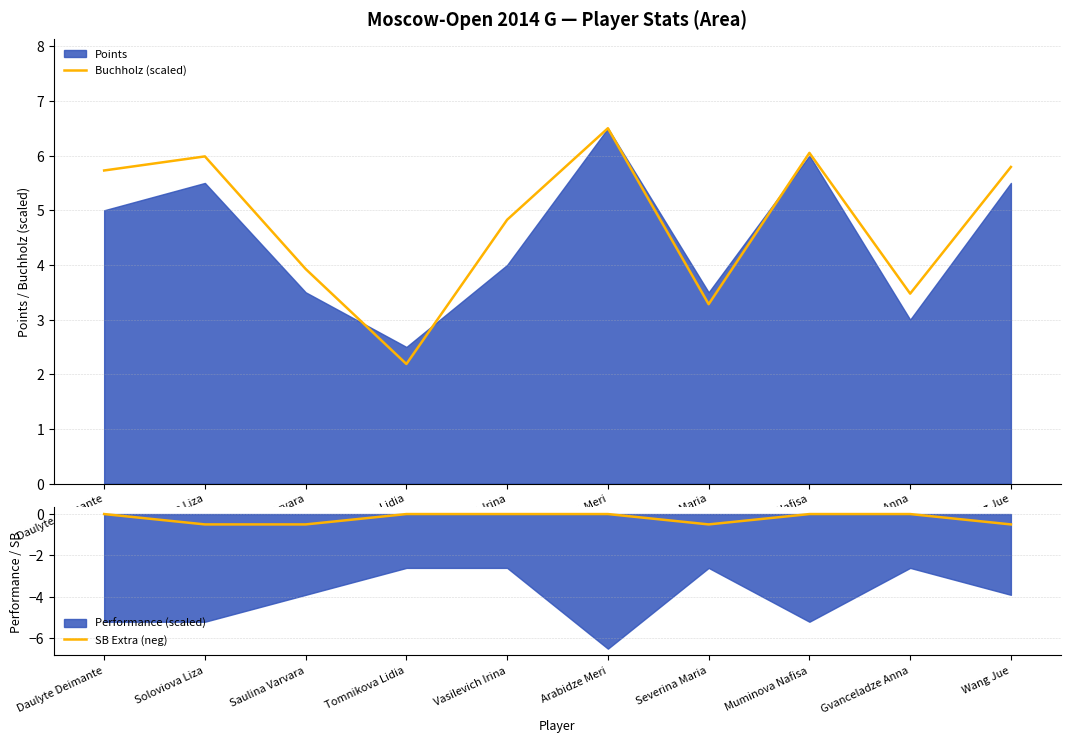

Where is the first local minimum for Buchholz (scaled)?

Tomnikova Lidia